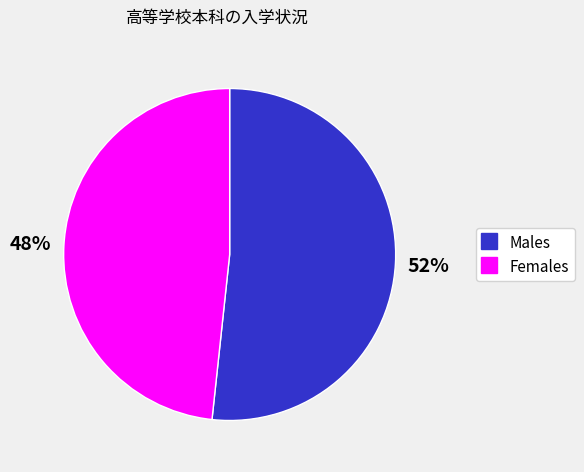

Is there a majority slice in this chart?

Yes